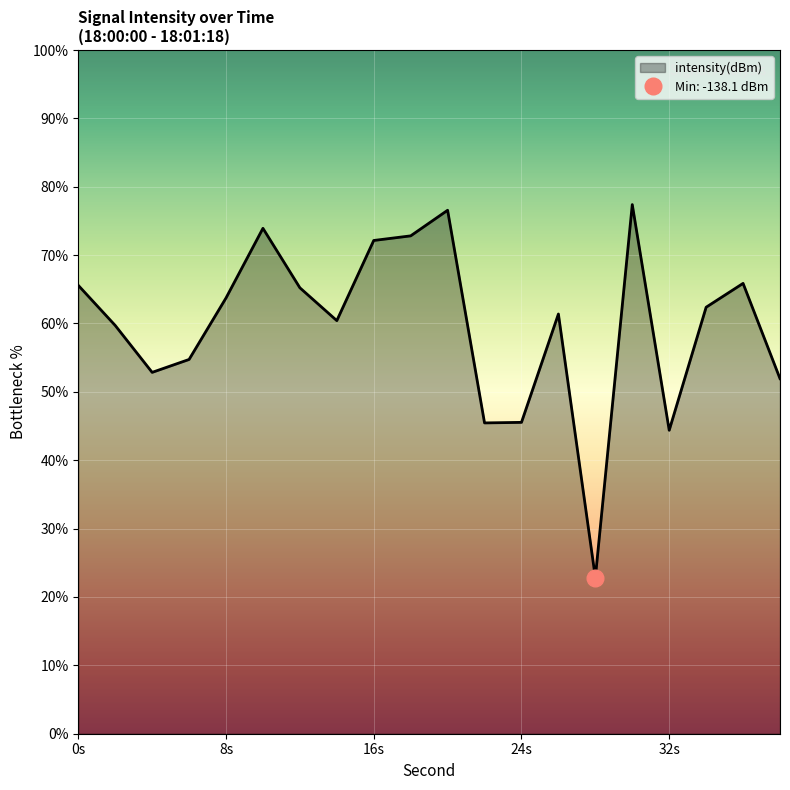

What is the maximum value shown in the chart?

77.4